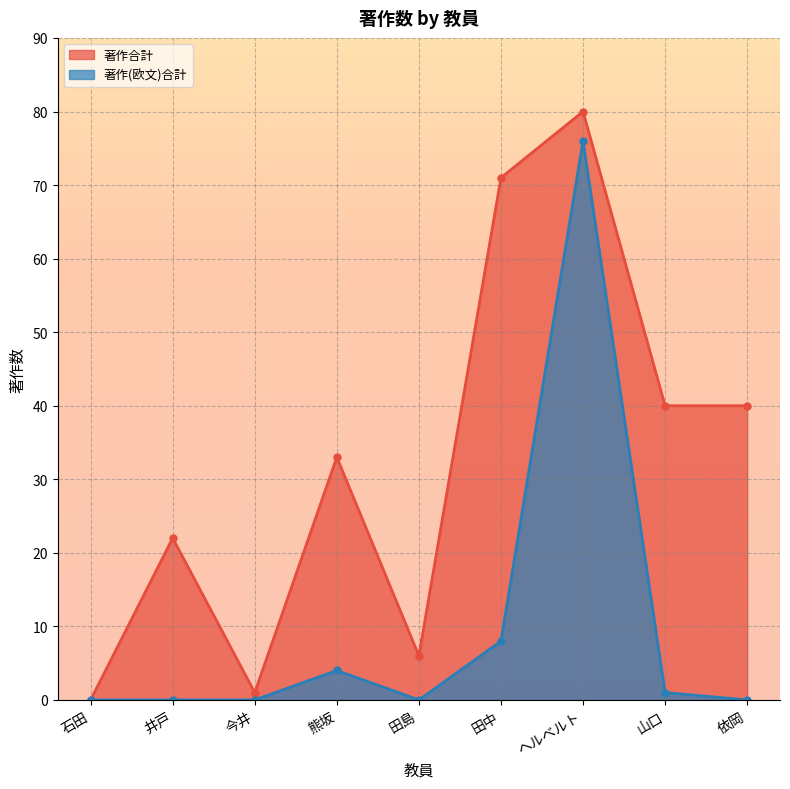

Which category has the highest value across all series?

ヘルベルト